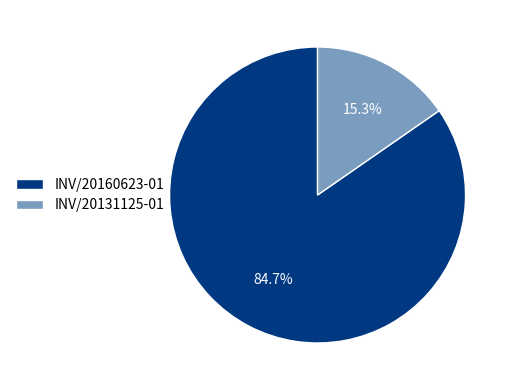

To the nearest percent, what is the combined percentage of INV/20131125-01 and INV/20160623-01?

100%